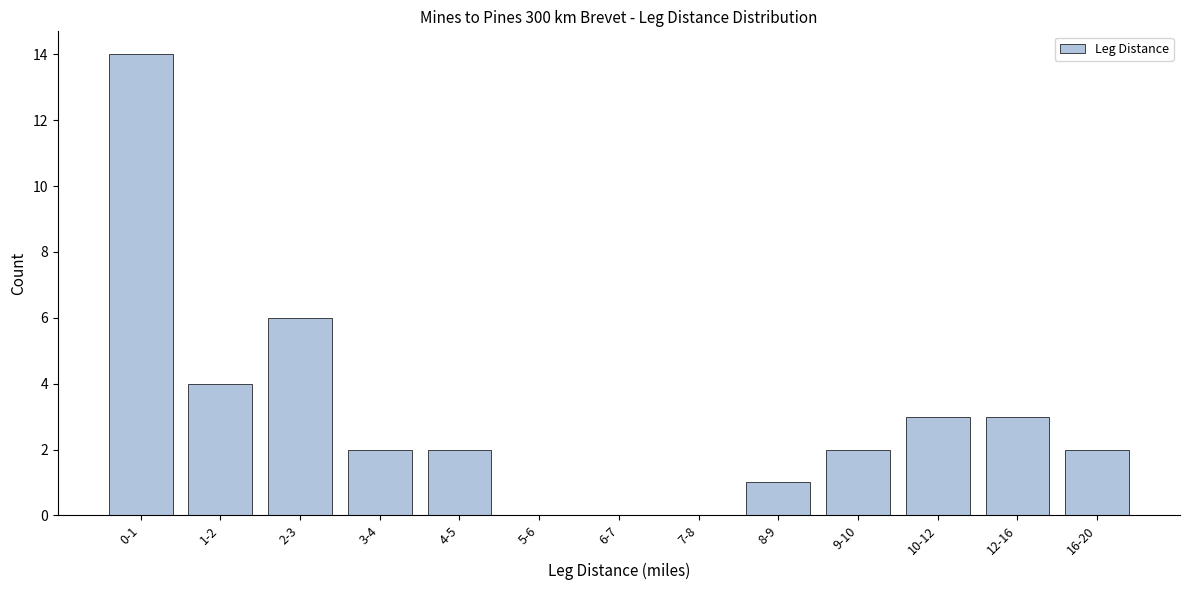

Reading left to right, extract all data points from this chart.

0-1=14	1-2=4	2-3=6	3-4=2	4-5=2	5-6=0	6-7=0	7-8=0	8-9=1	9-10=2	10-12=3	12-16=3	16-20=2